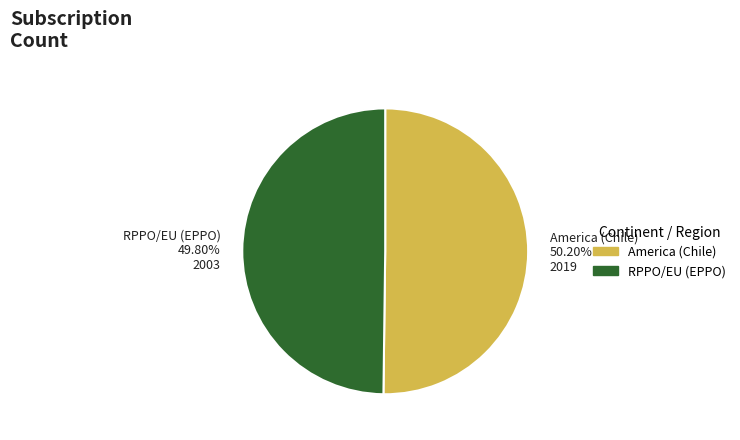

To the nearest percent, what portion does RPPO/EU (EPPO) represent?

50%